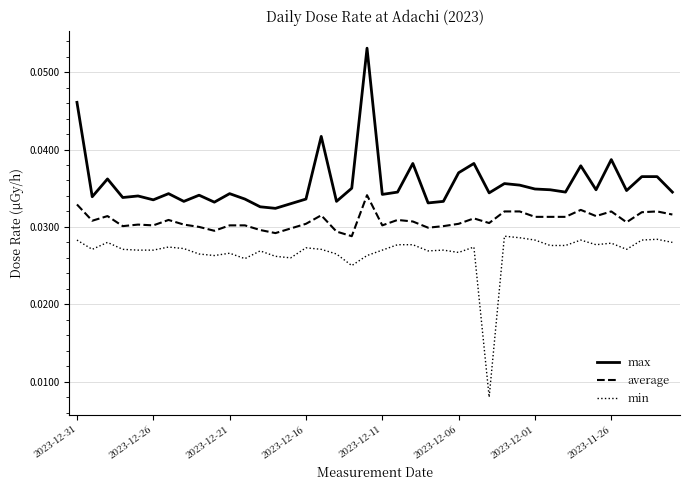

Which series has the largest total across all categories?

max